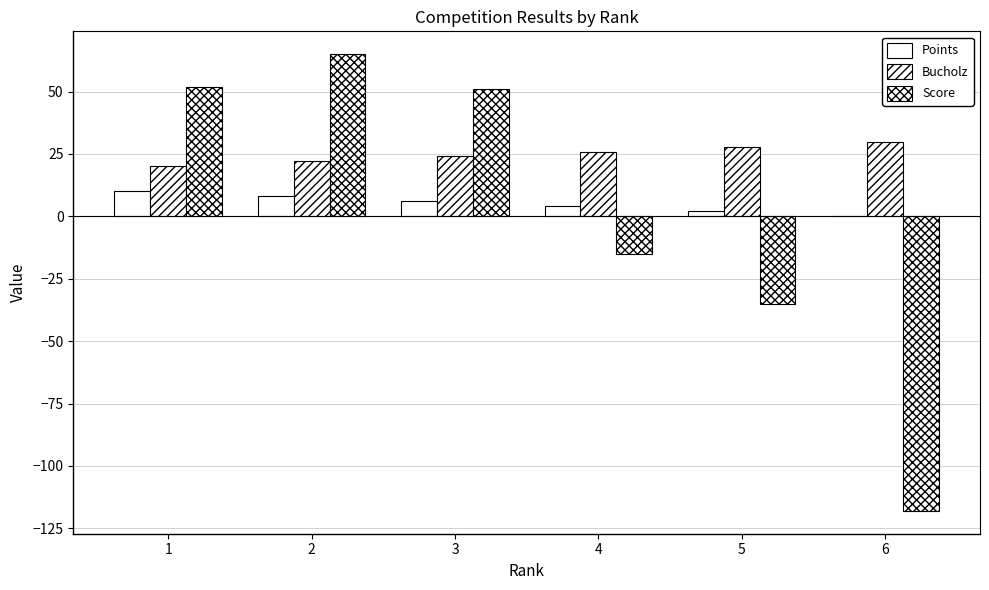

Count the number of data series in this chart.

3